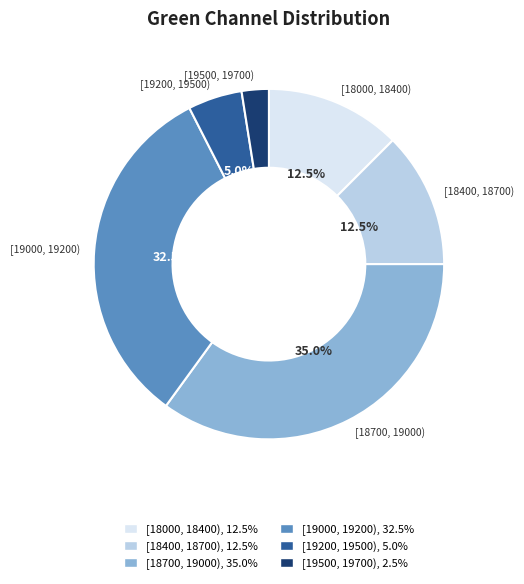

How many segments does this pie chart have?

6